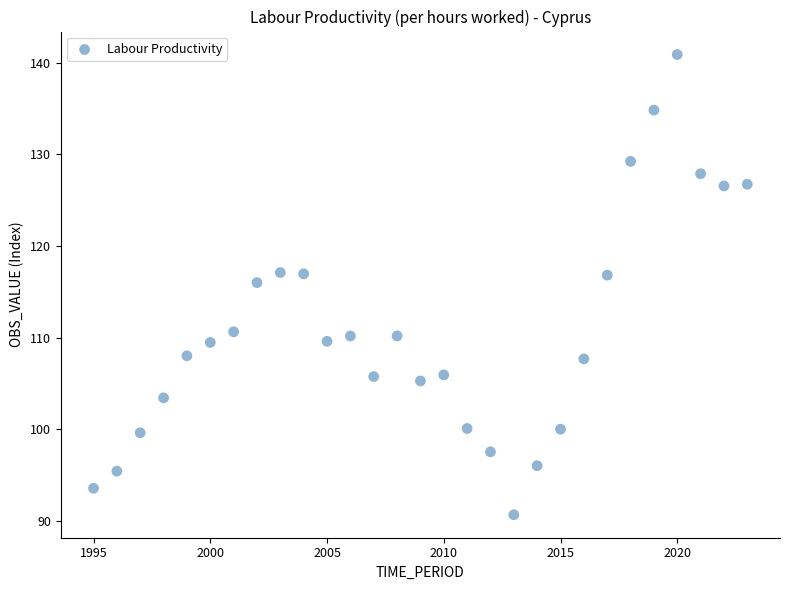

What is the range of Y values (max minus min)?

50.2